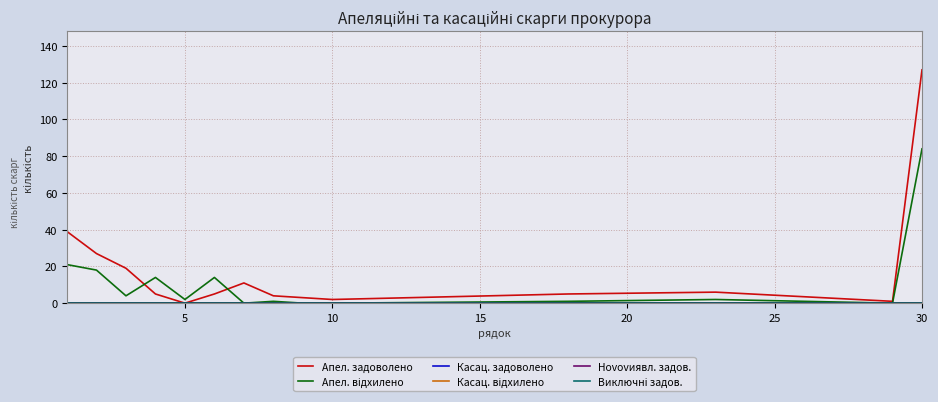

True or false: Касац. задоволено and Касац. відхилено intersect in this chart.

False